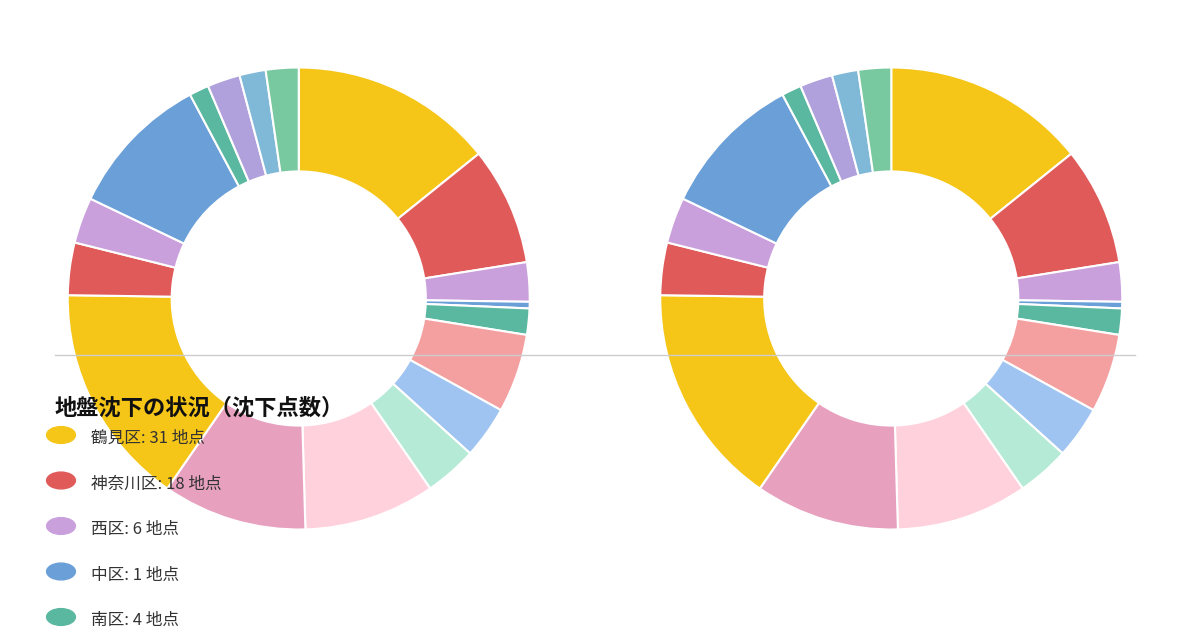

Count the number of slices in the pie.

18